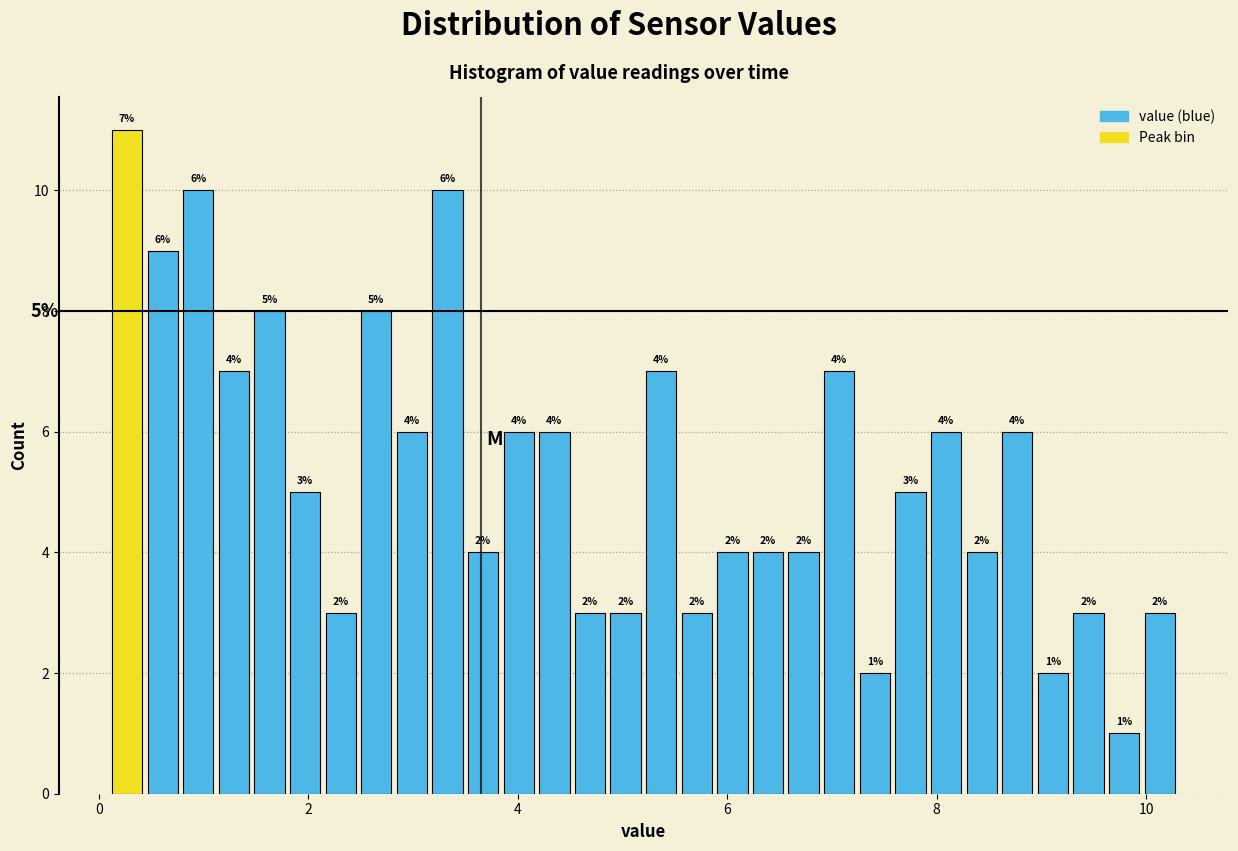

Around what value on the x-axis is the tallest bar? Give the approximate position of its centre, as read against the axis.

0.2